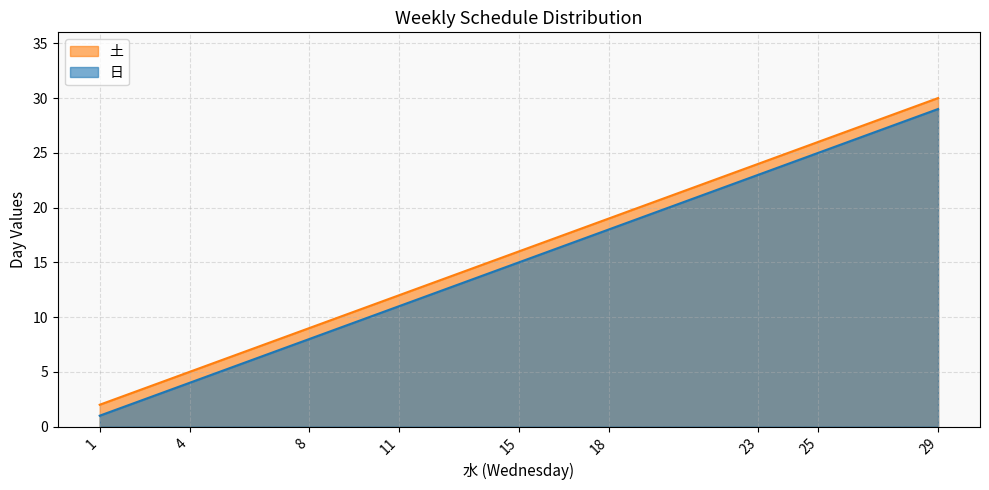

What is the difference between the maximum and second lowest values in the 土 series?

25